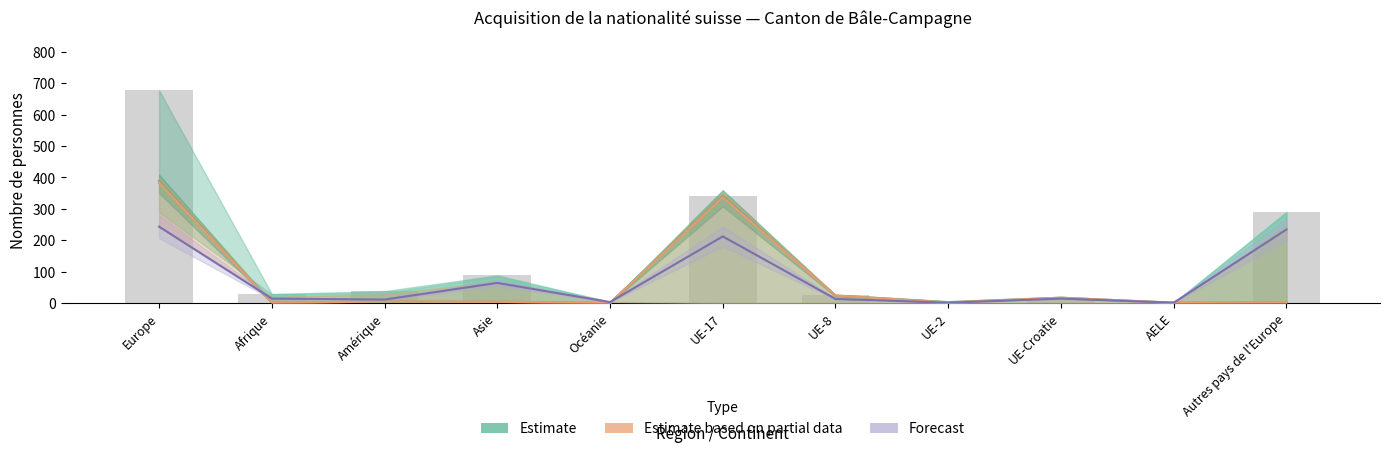

How many categories are shown in the chart?

11